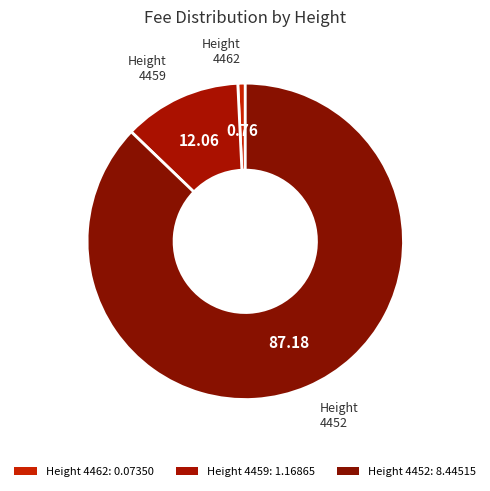

How many slices are in this pie chart?

3